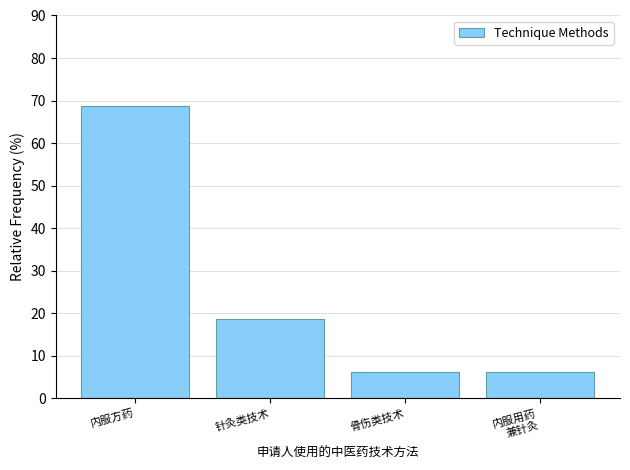

True or false: the data shows 18.8 at 针灸类技术.

True